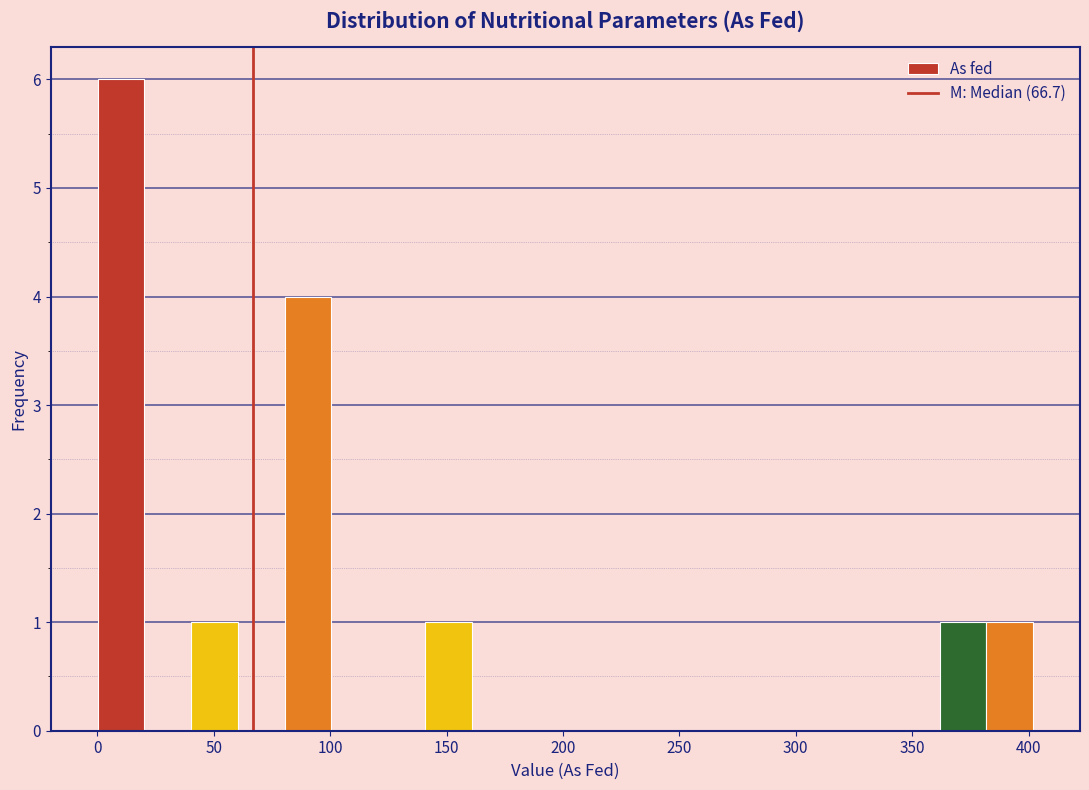

Reading left to right, list every bar in this chart as the range it spans on the x-axis followed by its height. Neither the bar edges nor the heights are printed on the chart, so give them approximately, as read against the axes.

0 to 20: 6
20 to 40: 0
40 to 60: 1
60 to 80: 0
80 to 100: 4
100 to 120: 0
120 to 140: 0
140 to 160: 1
160 to 180: 0
180 to 200: 0
200 to 220: 0
220 to 240: 0
240 to 260: 0
260 to 280: 0
280 to 300: 0
300 to 320: 0
320 to 340: 0
340 to 360: 0
360 to 380: 1
380 to 400: 1